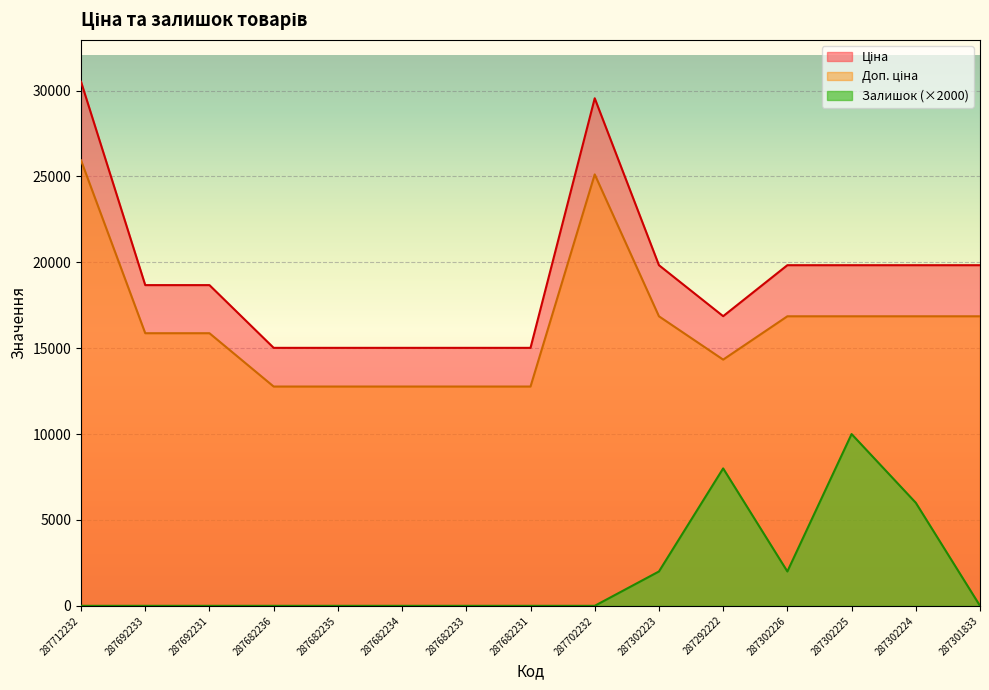

Where is the first local maximum for Ціна?

287702232